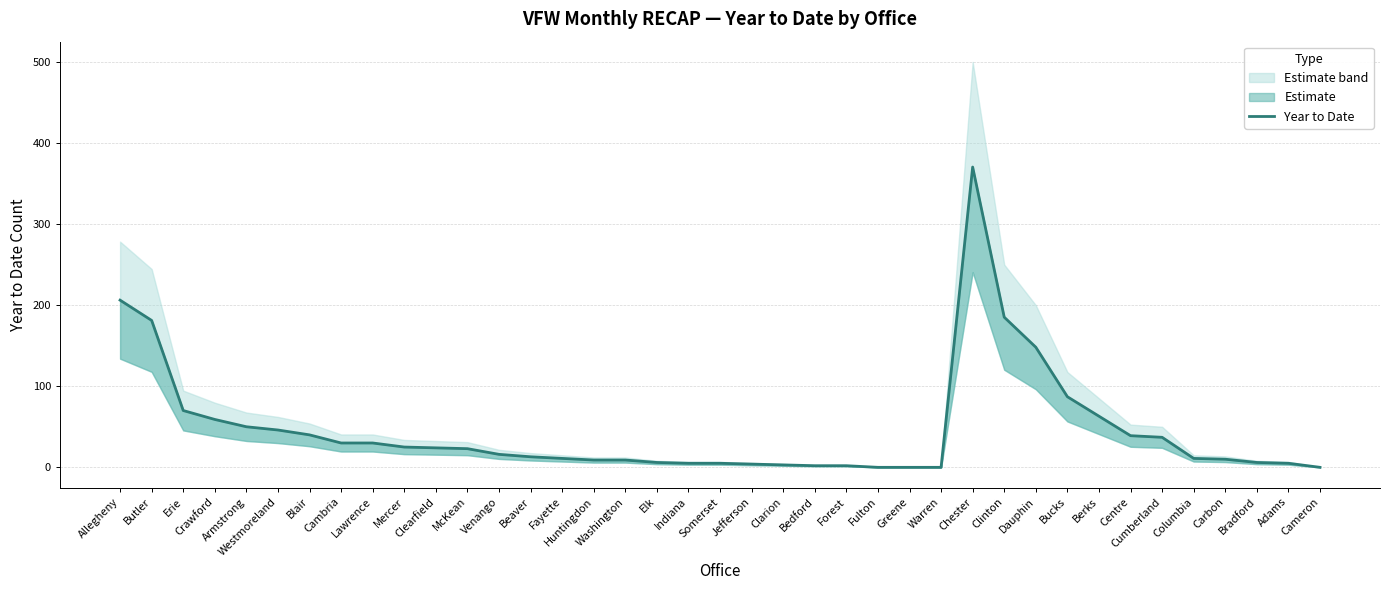

Where is the first local maximum?

Chester